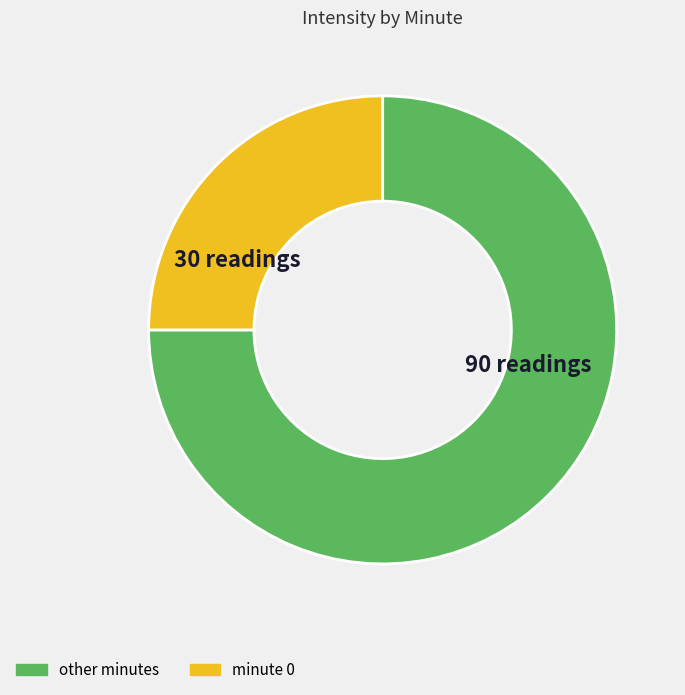

Is there any slice that represents more than half of the pie?

Yes